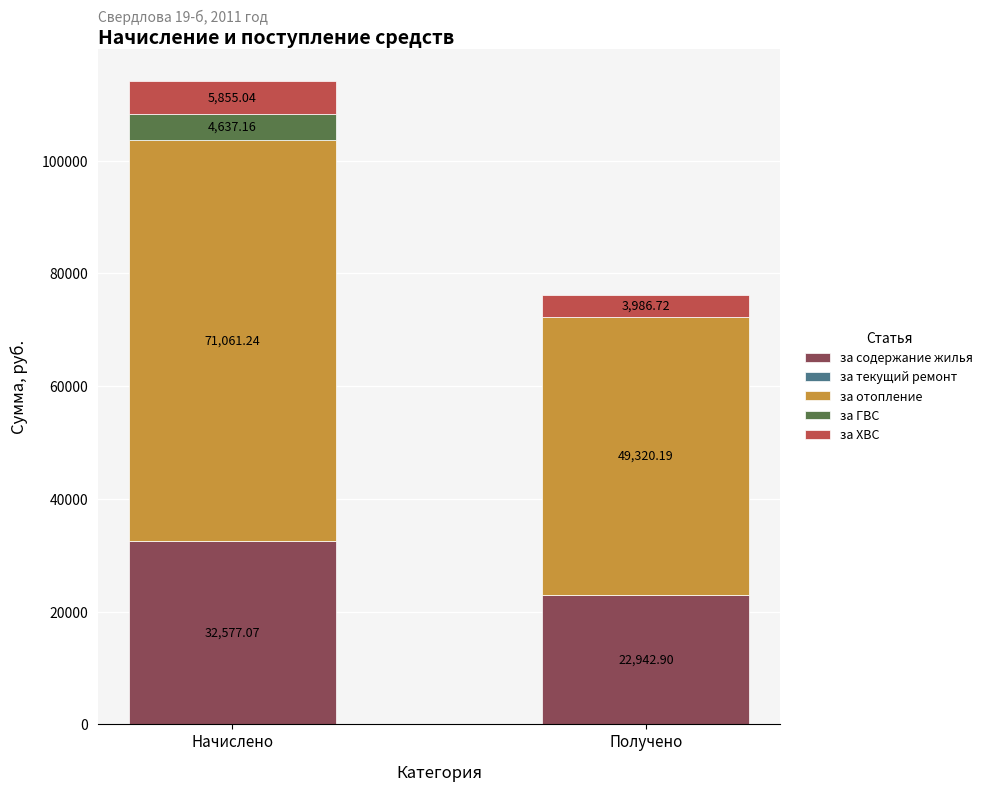

What is the sum of all за содержание жилья values?

55520.0